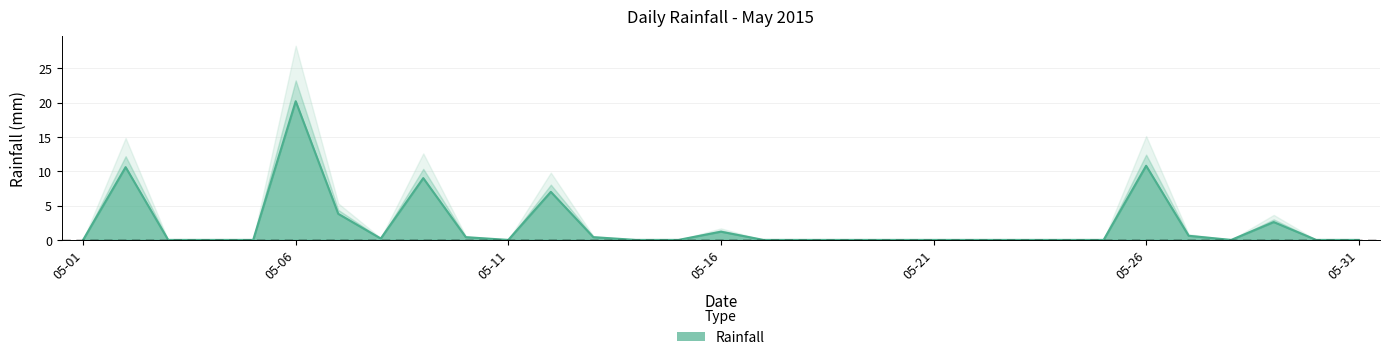

The value at 05-09 is 9.0. True or false?

True